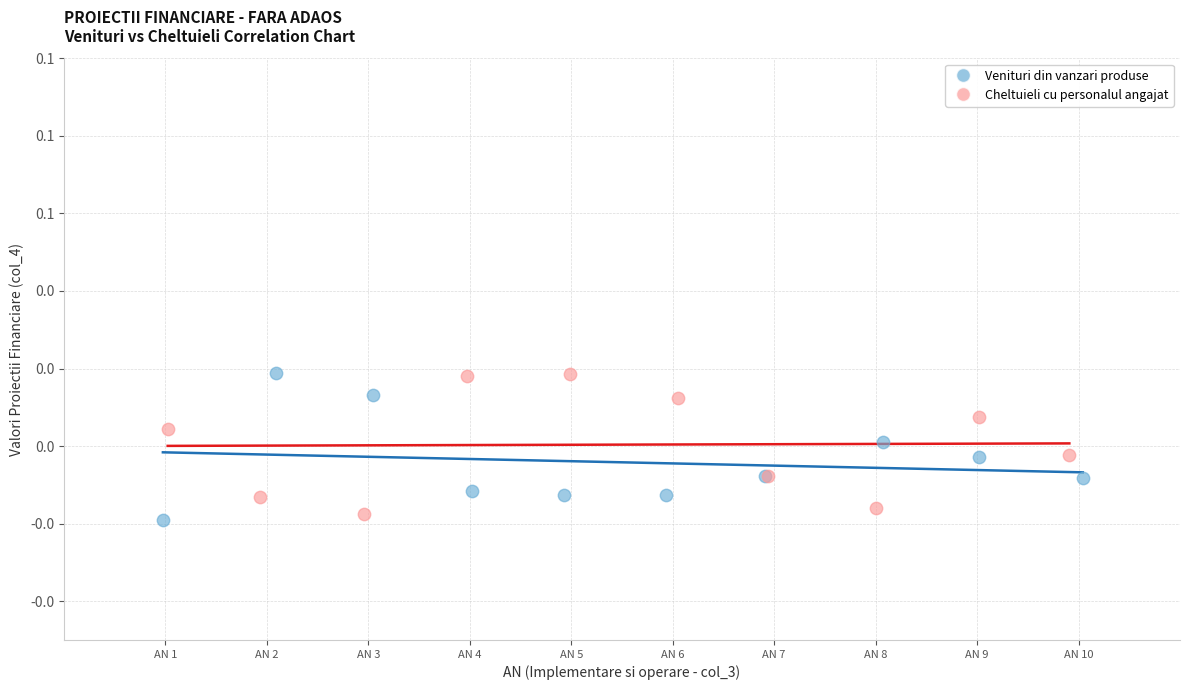

What are all the series names shown in the legend?

Venituri din vanzari produse, Cheltuieli cu personalul angajat